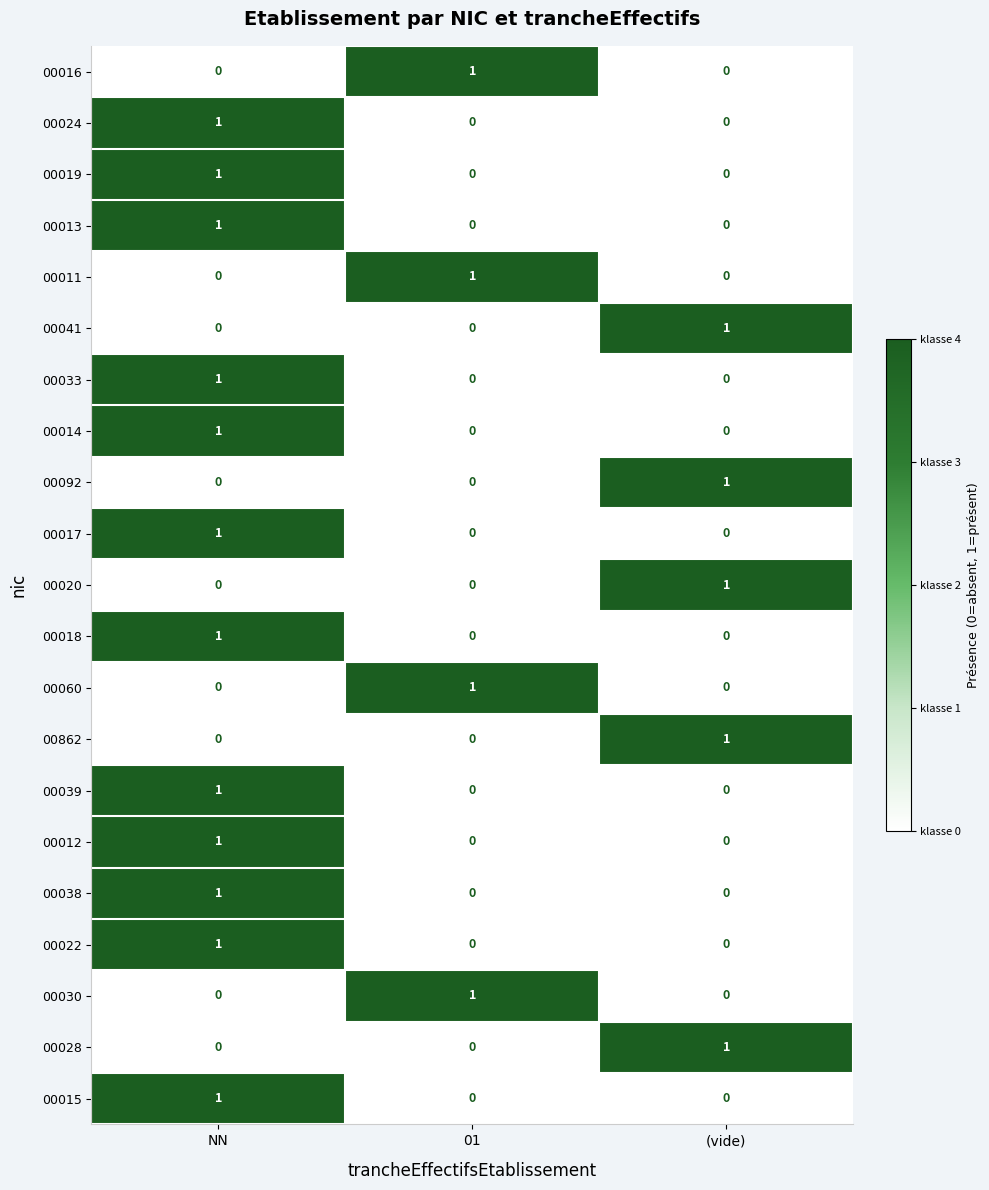

Is it true that 00014 equals 0 at (vide)?

True